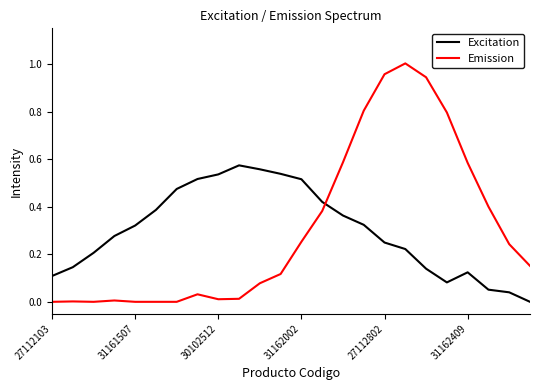

Which series has the largest range (max minus min)?

Emission